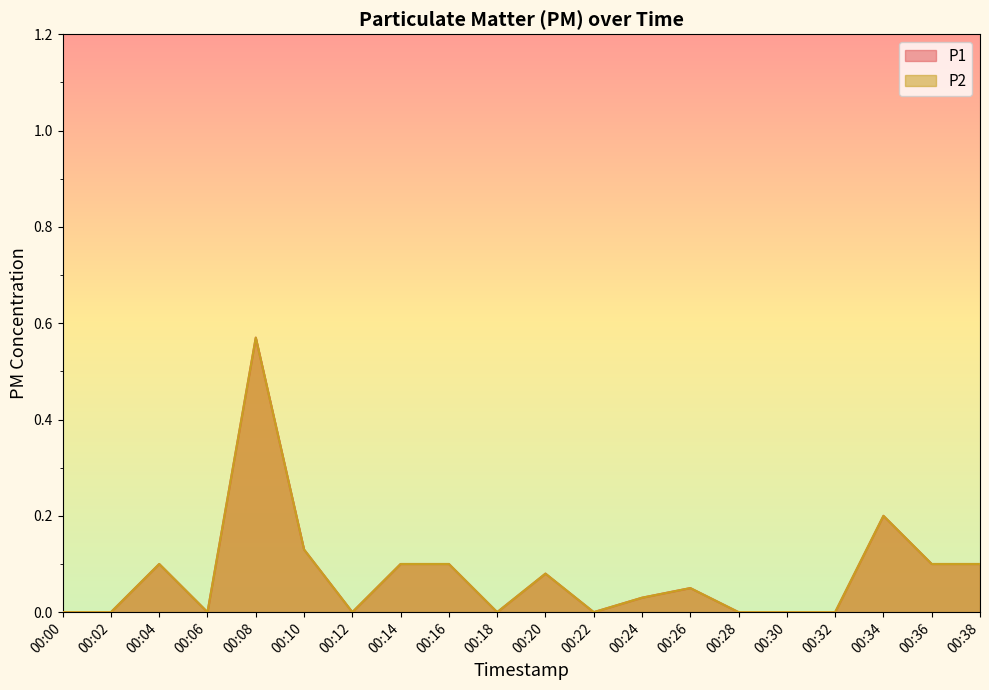

Reading left to right, list all the values displayed in this chart.

P1: 00:00=0.0	00:02=0.0	00:04=0.1	00:06=0.0	00:08=0.6	00:10=0.1	00:12=0.0	00:14=0.1	00:16=0.1	00:18=0.0	00:20=0.1	00:22=0.0	00:24=0.0	00:26=0.1	00:28=0.0	00:30=0.0	00:32=0.0	00:34=0.2	00:36=0.1	00:38=0.1
P2: 00:00=0.0	00:02=0.0	00:04=0.1	00:06=0.0	00:08=0.6	00:10=0.1	00:12=0.0	00:14=0.1	00:16=0.1	00:18=0.0	00:20=0.1	00:22=0.0	00:24=0.0	00:26=0.1	00:28=0.0	00:30=0.0	00:32=0.0	00:34=0.2	00:36=0.1	00:38=0.1